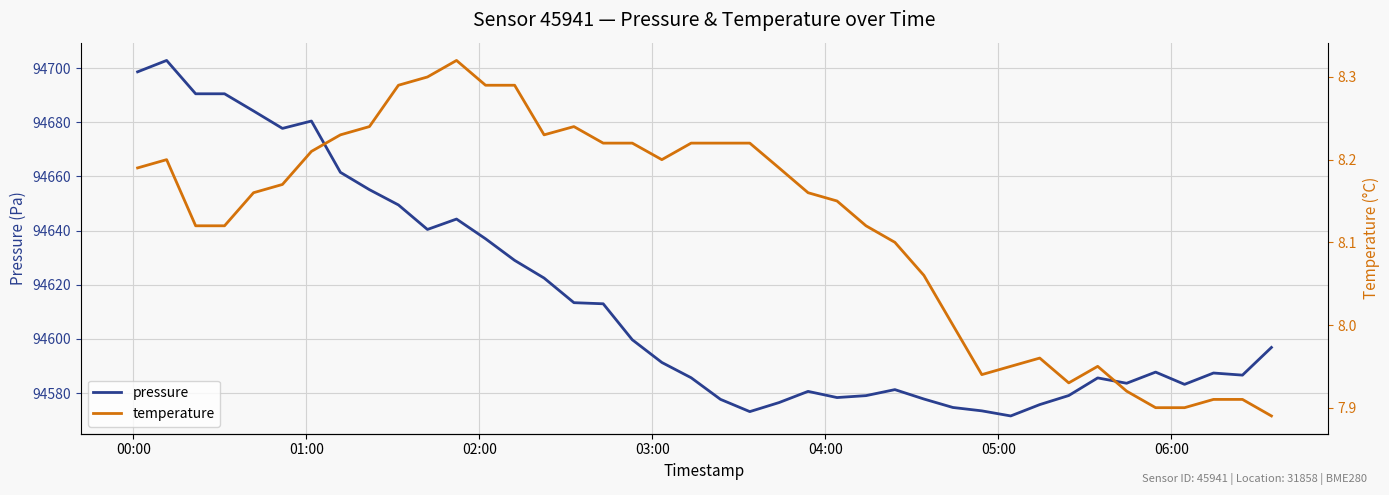

List the series in order of their peak value, lowest first.

temperature, pressure